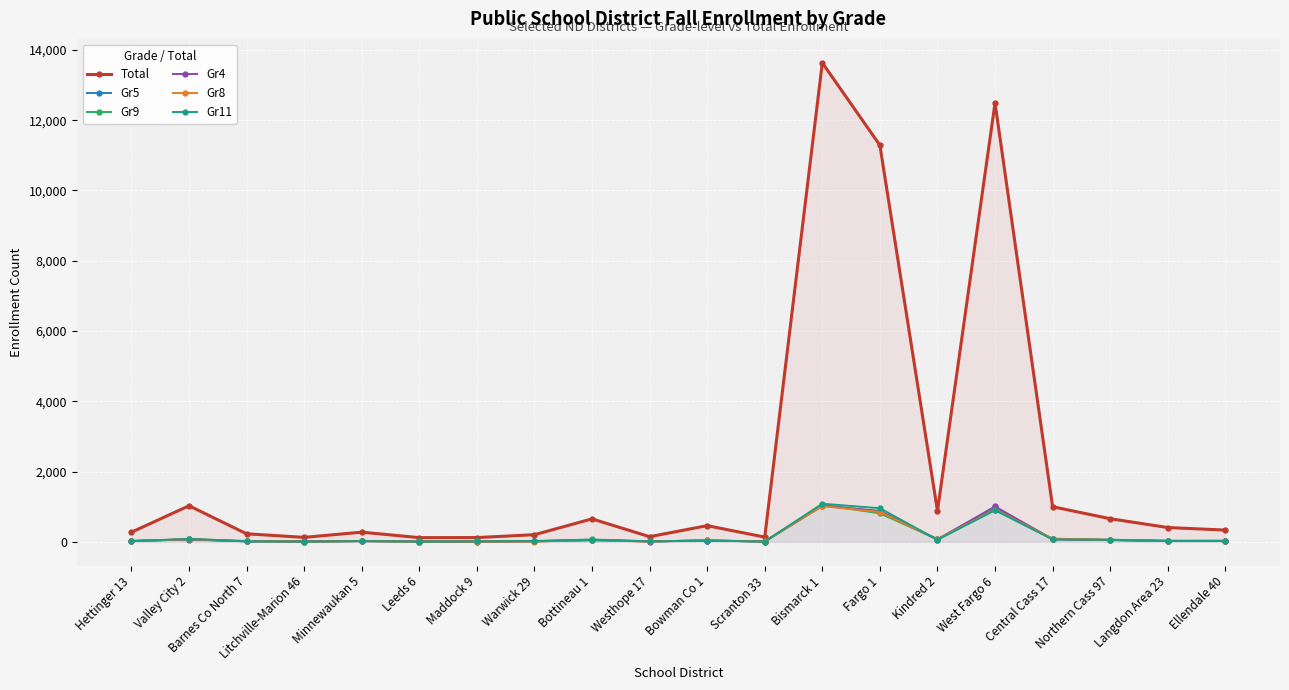

What is the maximum value for Gr11?

1085